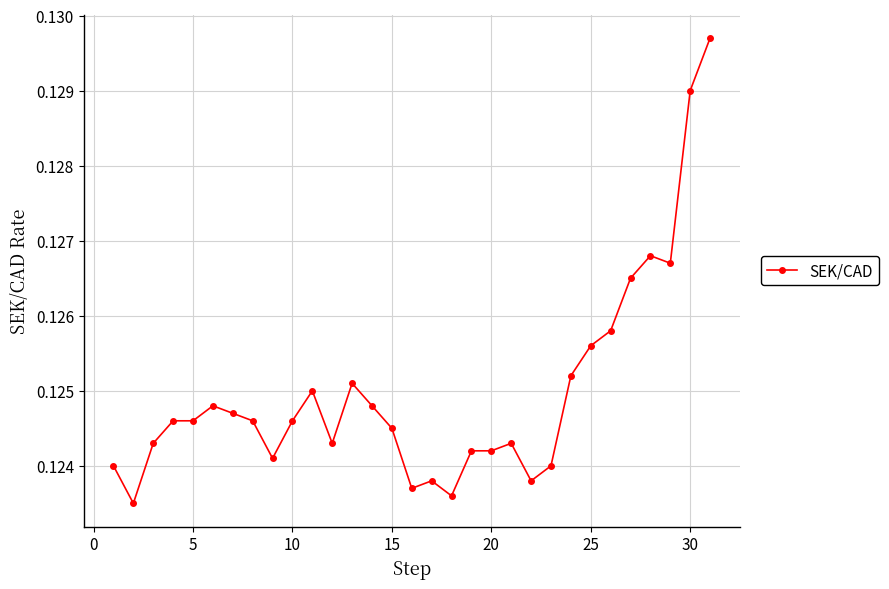

How many values are between 0 and 1?

31